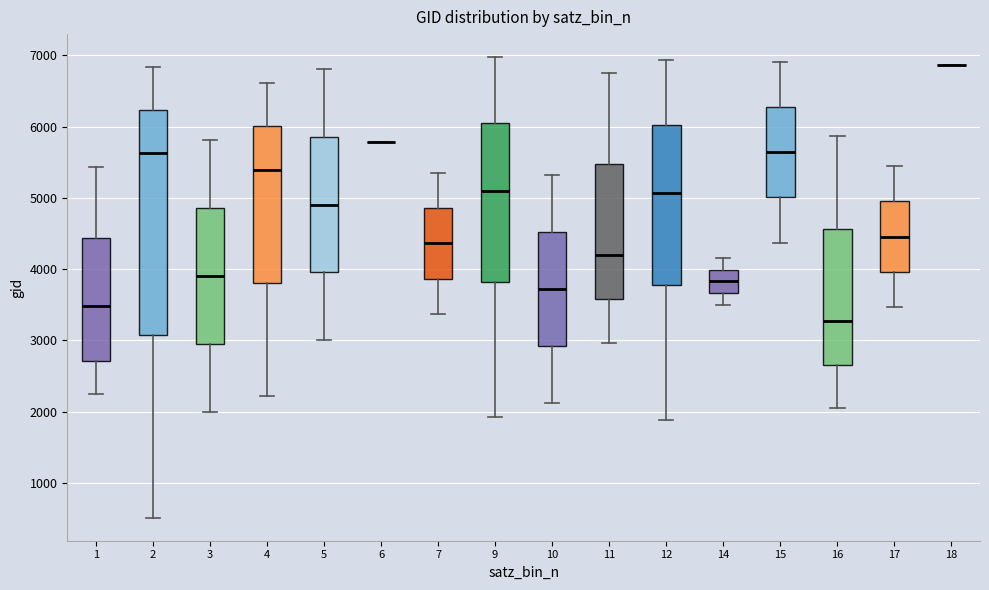

Reading left to right, transcribe this box plot: for each box, give where its median line is, the range the box spans, and where its two whiskers end, as read against the y-axis. The values are not printed on the chart, so give them approximately, as read against the axis.

1: median 3500, box 2700 to 4400, whiskers 2200 to 5400
2: median 5600, box 3100 to 6200, whiskers 500 to 6800
3: median 3900, box 2900 to 4900, whiskers 2000 to 5800
4: median 5400, box 3800 to 6000, whiskers 2200 to 6600
5: median 4900, box 4000 to 5900, whiskers 3000 to 6800
6: box collapsed to a line at 5800, whiskers 5800 to 5800
7: median 4400, box 3900 to 4900, whiskers 3400 to 5400
9: median 5100, box 3800 to 6100, whiskers 1900 to 7000
10: median 3700, box 2900 to 4500, whiskers 2100 to 5300
11: median 4200, box 3600 to 5500, whiskers 3000 to 6700
12: median 5100, box 3800 to 6000, whiskers 1900 to 6900
14: median 3800, box 3700 to 4000, whiskers 3500 to 4200
15: median 5600, box 5000 to 6300, whiskers 4400 to 6900
16: median 3300, box 2700 to 4600, whiskers 2100 to 5900
17: median 4500, box 4000 to 4900, whiskers 3500 to 5400
18: box collapsed to a line at 6900, whiskers 6900 to 6900